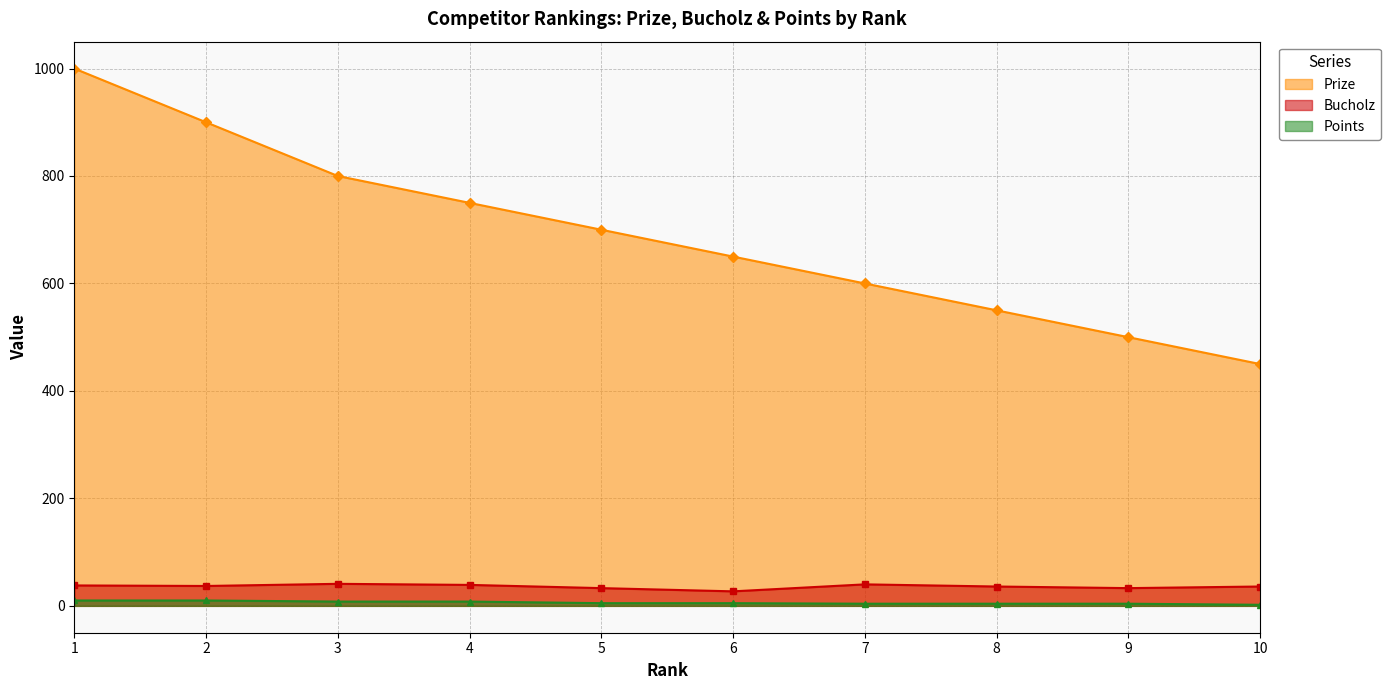

Is the value of Prize at 8 greater than the value of Points at 8?

Yes